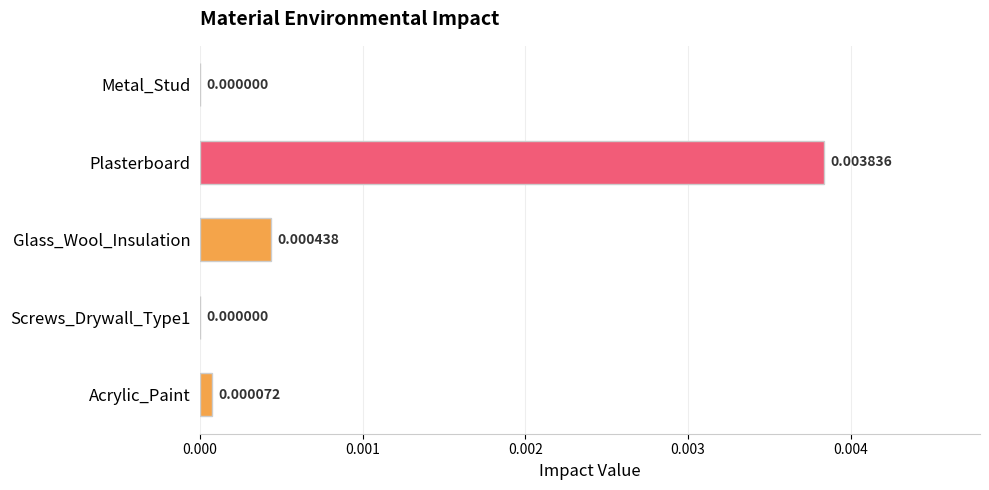

Count the number of values greater than 0.

3